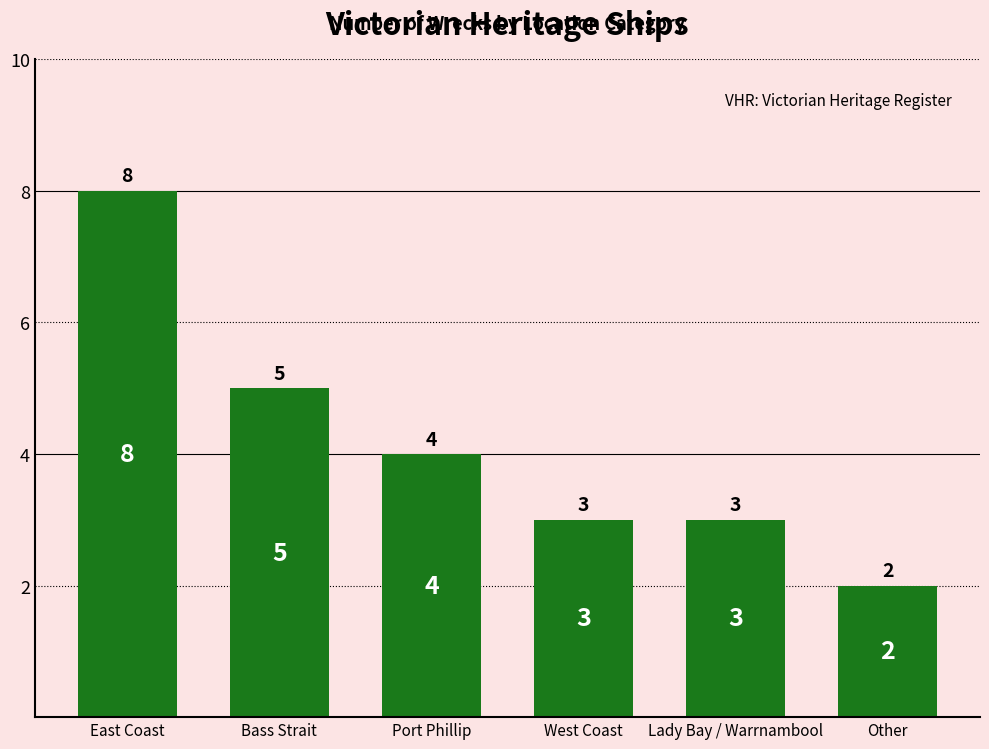

At which label is the value closest to 5?

Bass Strait